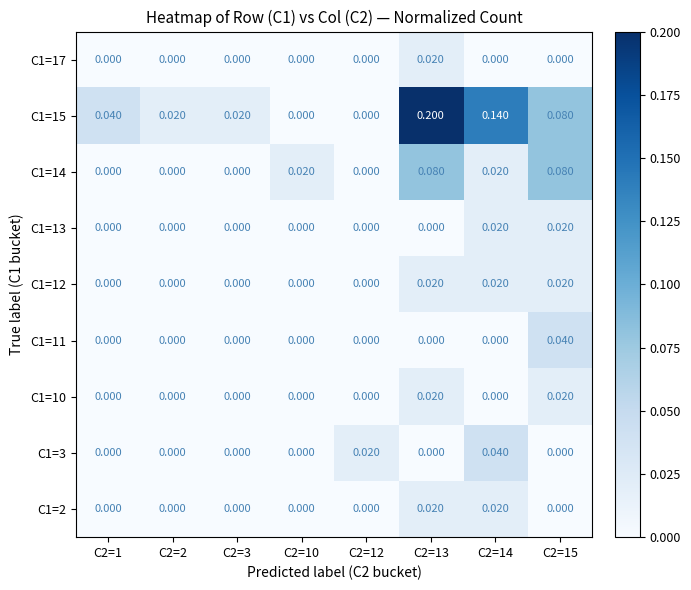

Is the value of C1=15 at C2=2 greater than the value of C1=12 at C2=10?

Yes